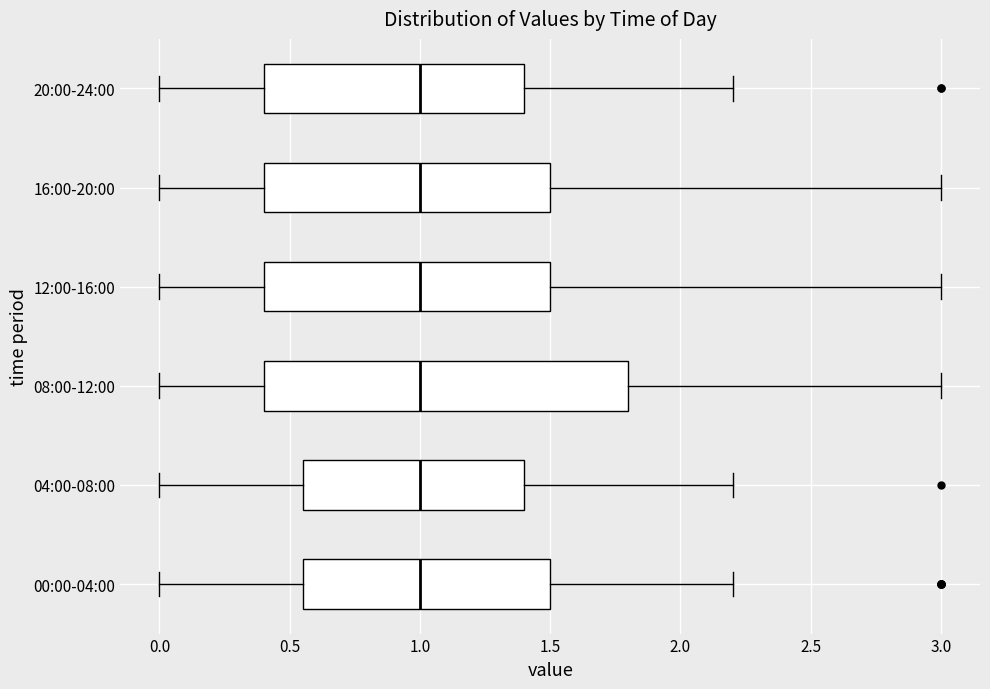

Reading bottom to top, read every box against the x-axis: the position of its median line, the range the box covers, and the ends of its whiskers. The values are not printed on the chart, so give them approximately, as read against the axis.

00:00-04:00: median 1.00, box 0.55 to 1.50, whiskers 0.00 to 2.20
04:00-08:00: median 1.00, box 0.55 to 1.40, whiskers 0.00 to 2.20
08:00-12:00: median 1.00, box 0.40 to 1.80, whiskers 0.00 to 3.00
12:00-16:00: median 1.00, box 0.40 to 1.50, whiskers 0.00 to 3.00
16:00-20:00: median 1.00, box 0.40 to 1.50, whiskers 0.00 to 3.00
20:00-24:00: median 1.00, box 0.40 to 1.40, whiskers 0.00 to 2.20